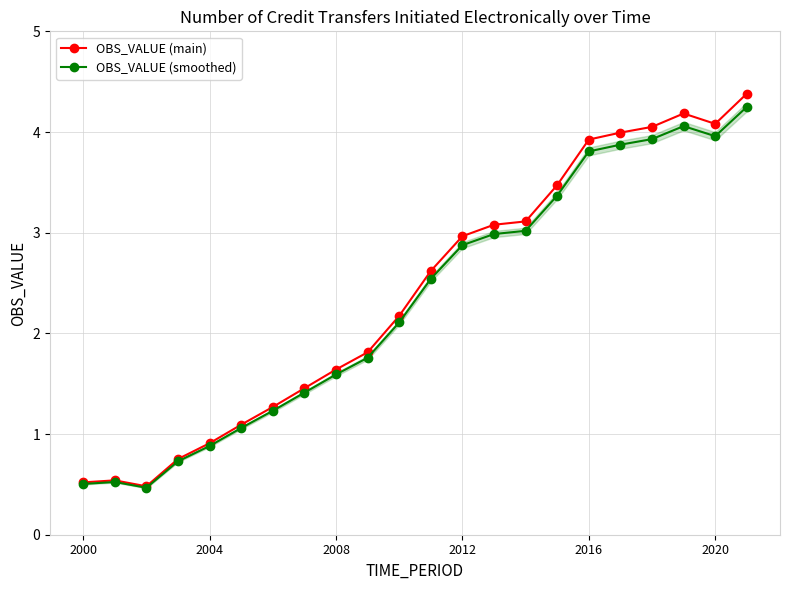

Is the value of OBS_VALUE (main) at 13 greater than the value of OBS_VALUE (smoothed) at 15?

No